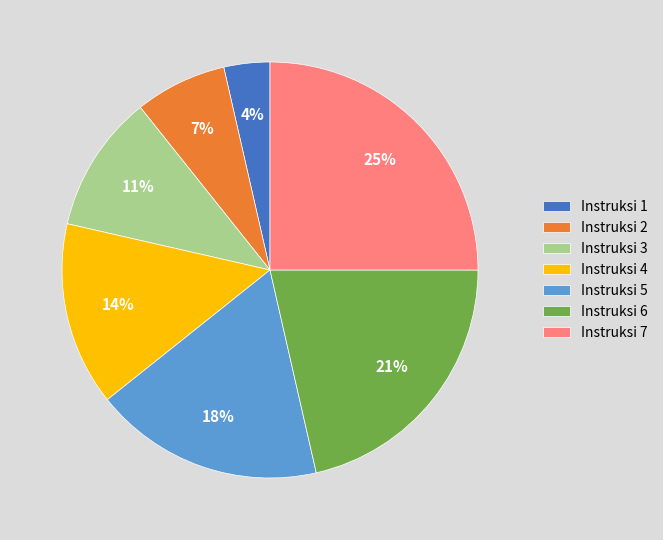

Combined, do Instruksi 4 and Instruksi 2 account for over 50%?

No